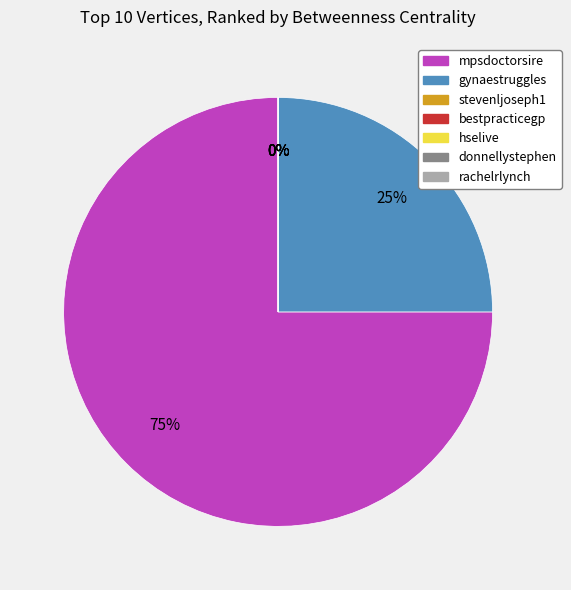

How much of the chart is everything except donnellystephen?

100.0%